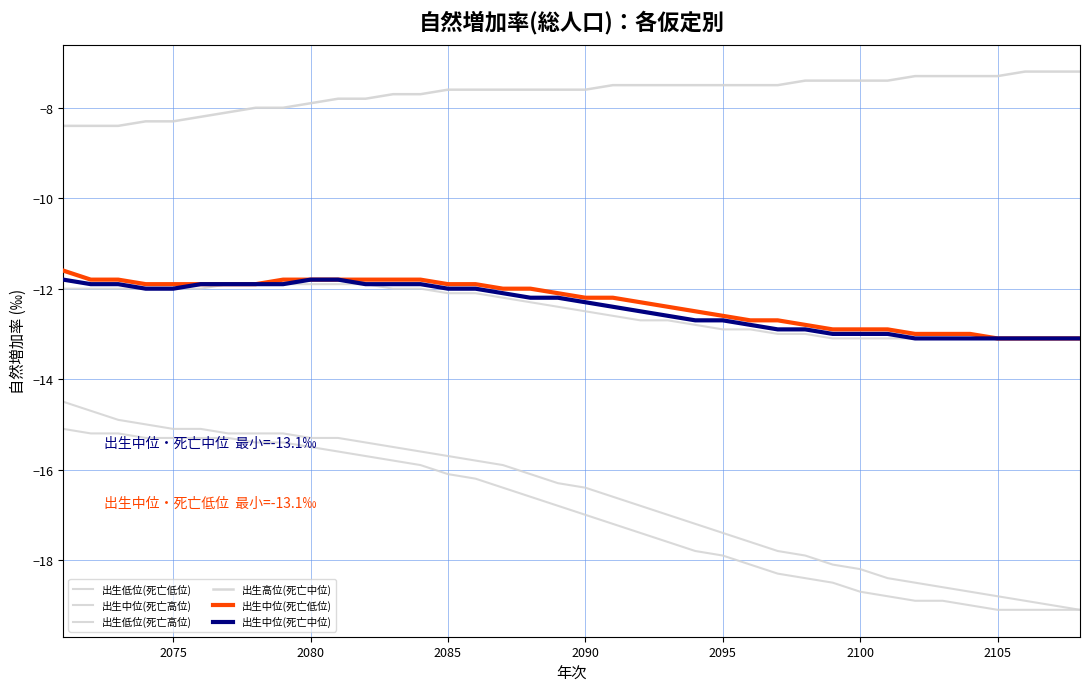

How many lines are shown in the chart?

6